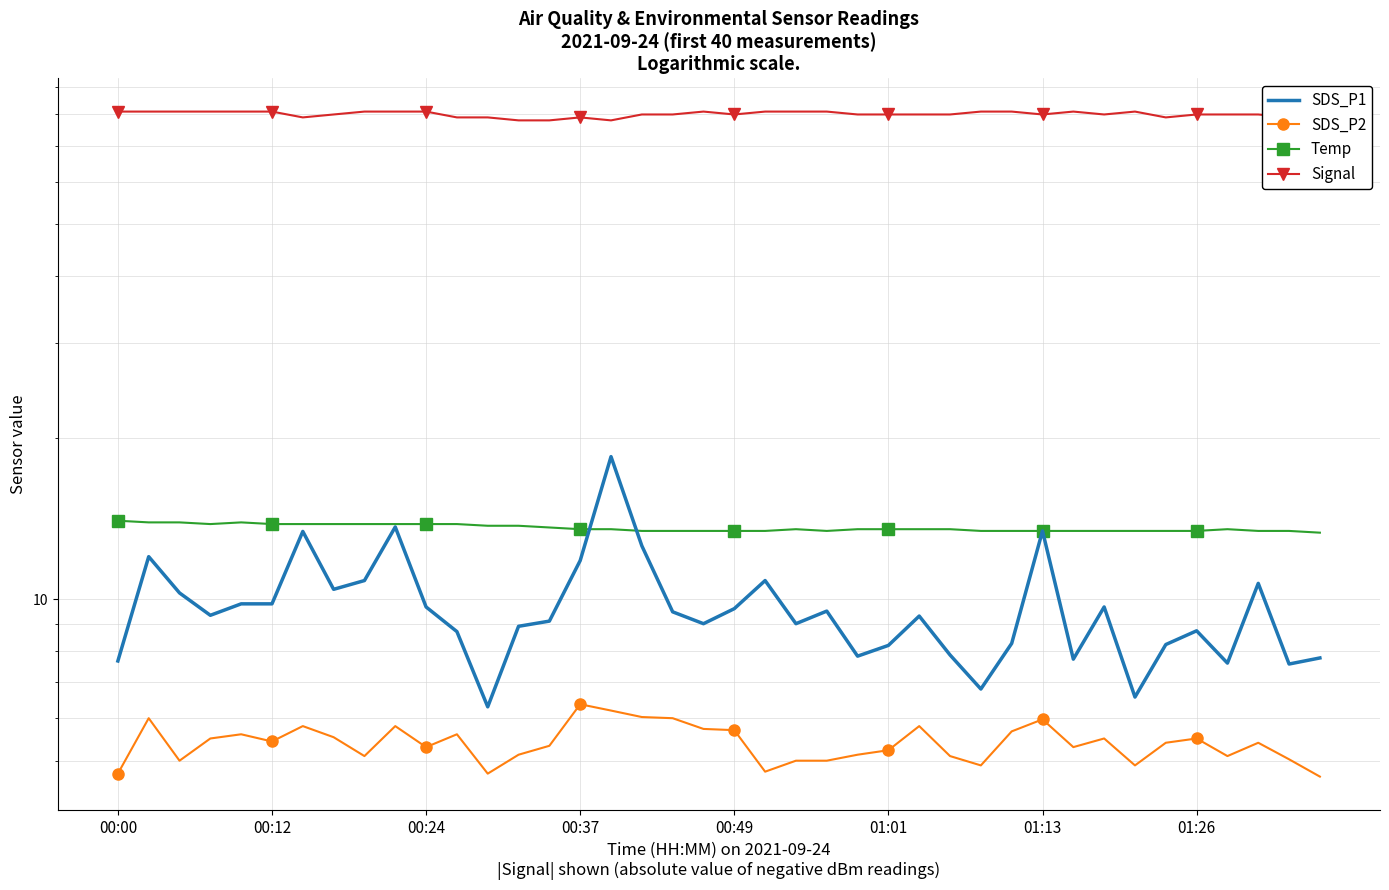

Which category has the highest value in the Signal series?

00:00